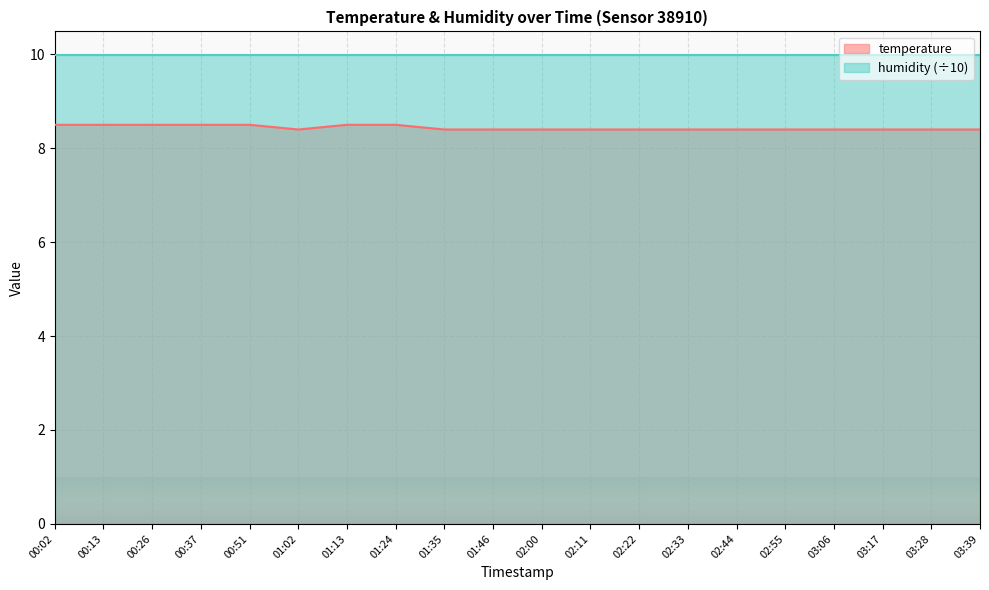

What is the difference between the values at 00:02 and 03:28?

0.1